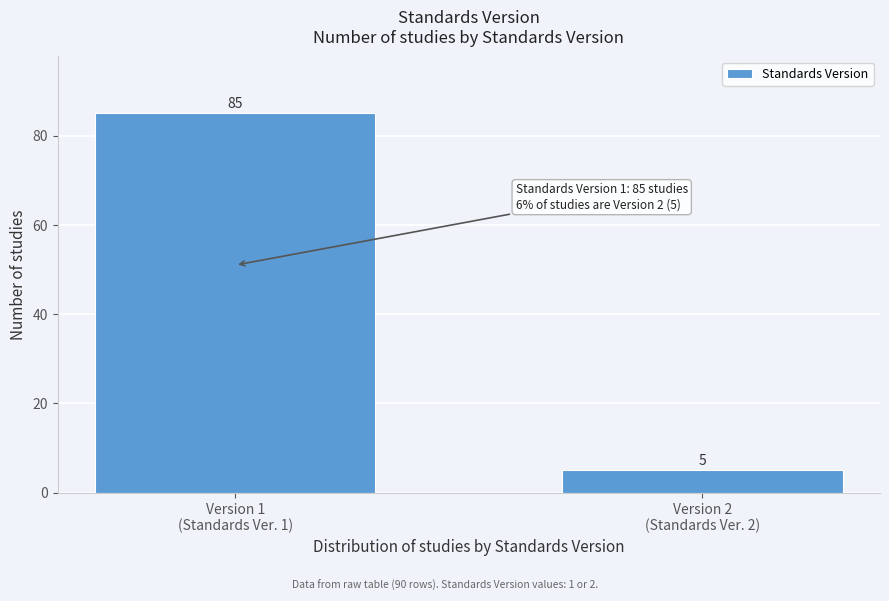

Reading right to left, transcribe all the data shown in this chart.

5	85